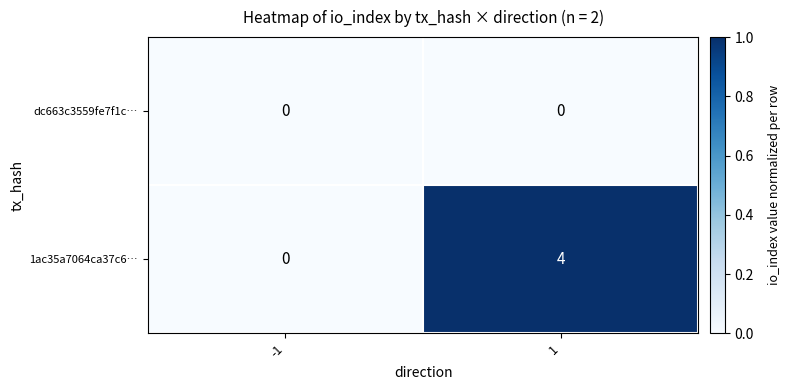

Which series has the widest spread of values?

1ac35a7064ca37c6…